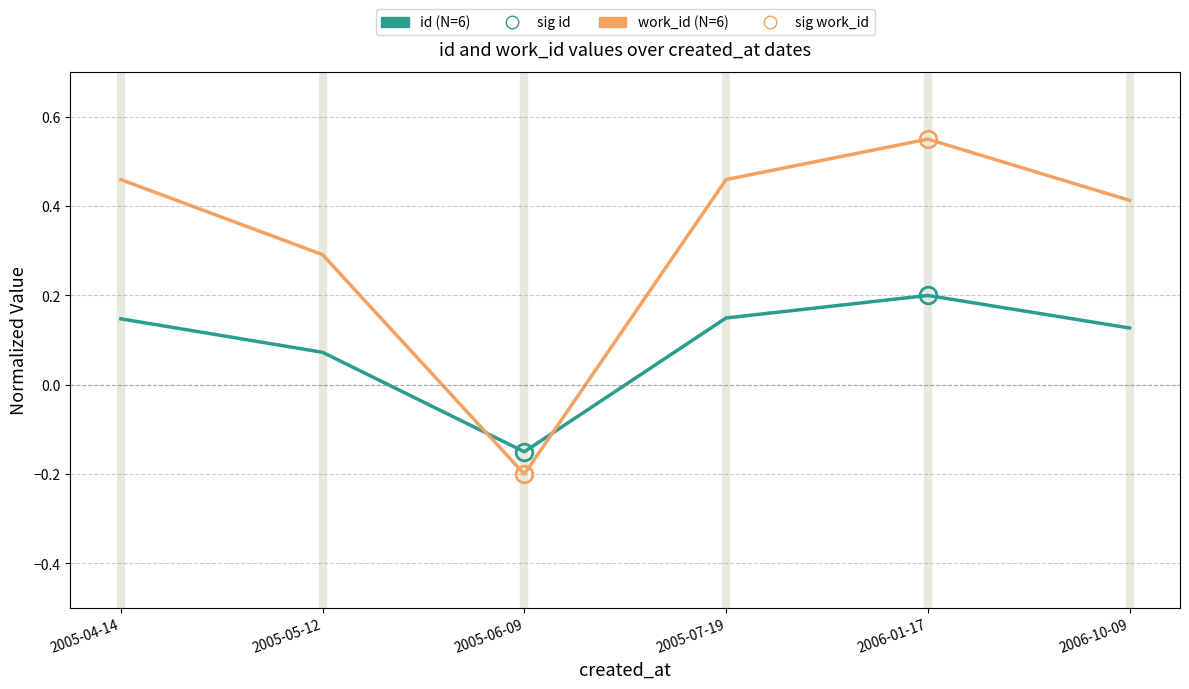

What is the minimum value shown in the chart?

-0.2